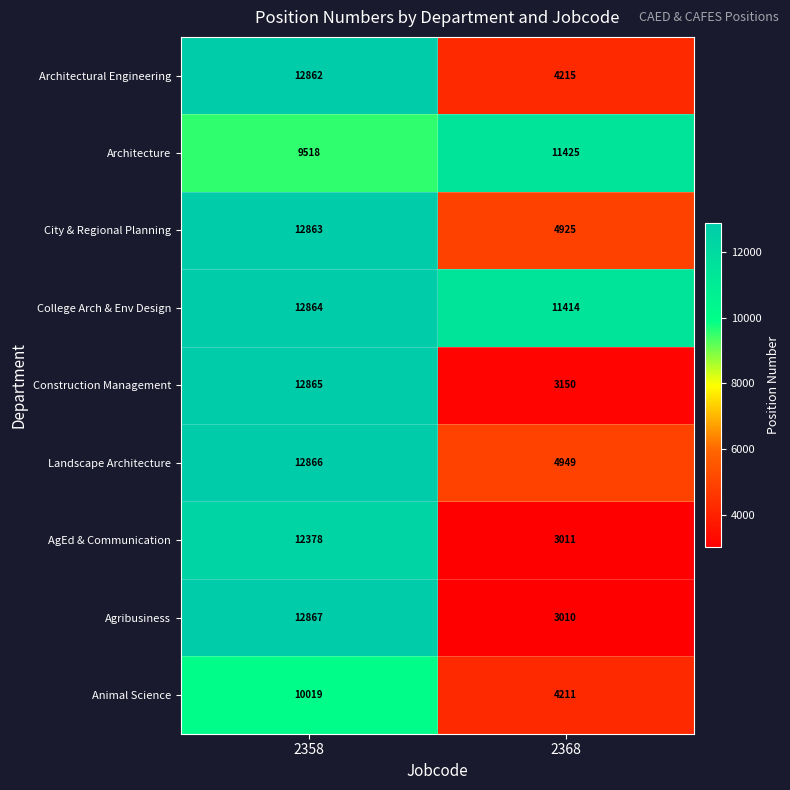

Rank the series at 2368 from highest to lowest value.

Architecture, College Arch & Env Design, Landscape Architecture, City & Regional Planning, Architectural Engineering, Animal Science, Construction Management, AgEd & Communication, Agribusiness